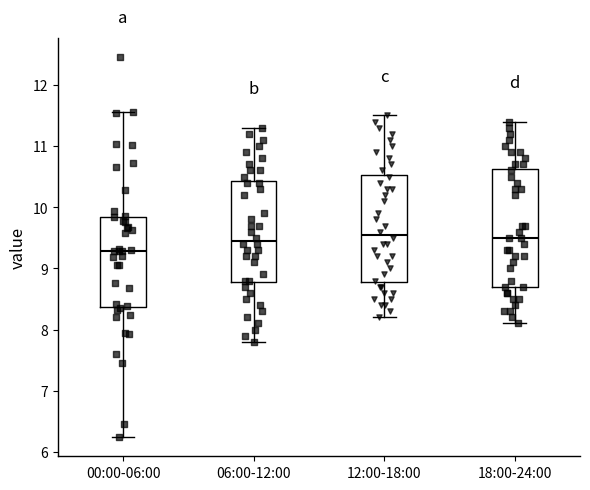

Where is the upper edge of the box for 06:00-12:00 on the y-axis? The values are not printed on the chart, so give them approximately, as read against the axis.

10.4